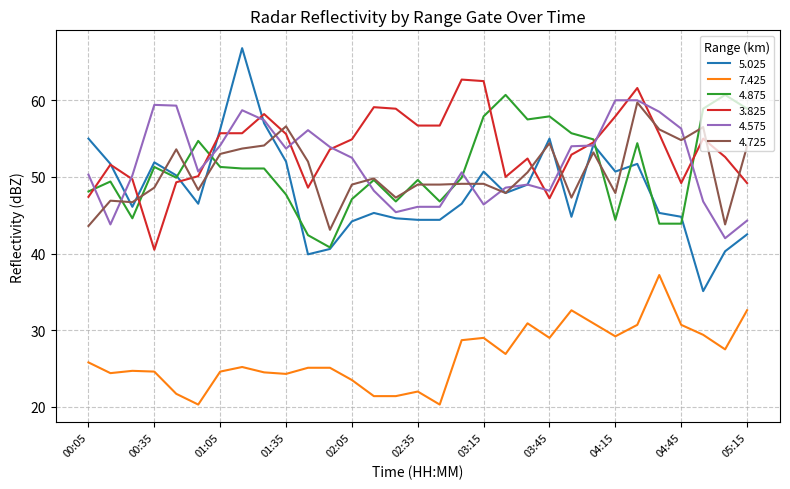

Which series has the largest range (max minus min)?

5.025